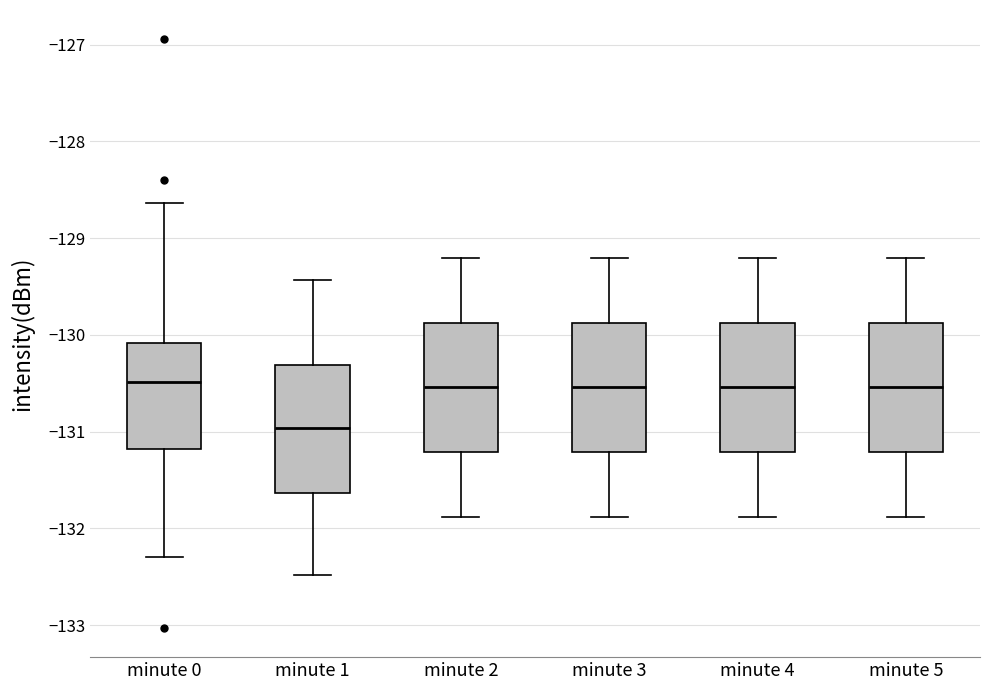

Where is the upper edge of the box for minute 3 on the y-axis? The values are not printed on the chart, so give them approximately, as read against the axis.

-129.9